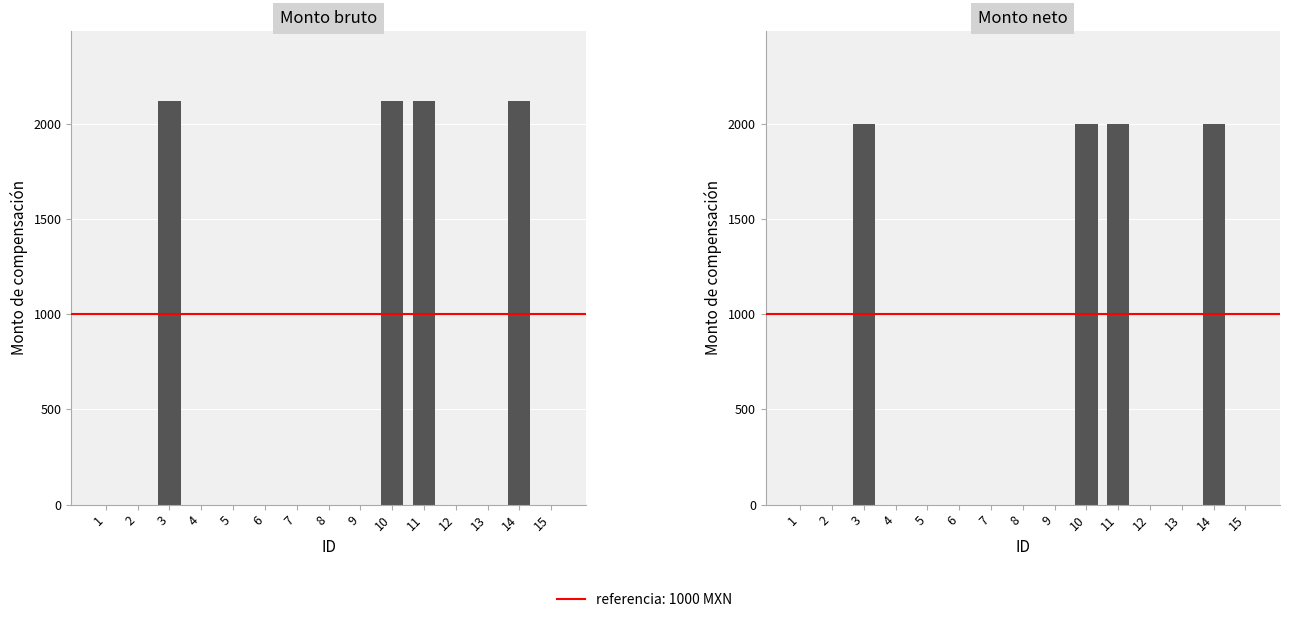

Which series has the largest range (max minus min)?

Monto bruto